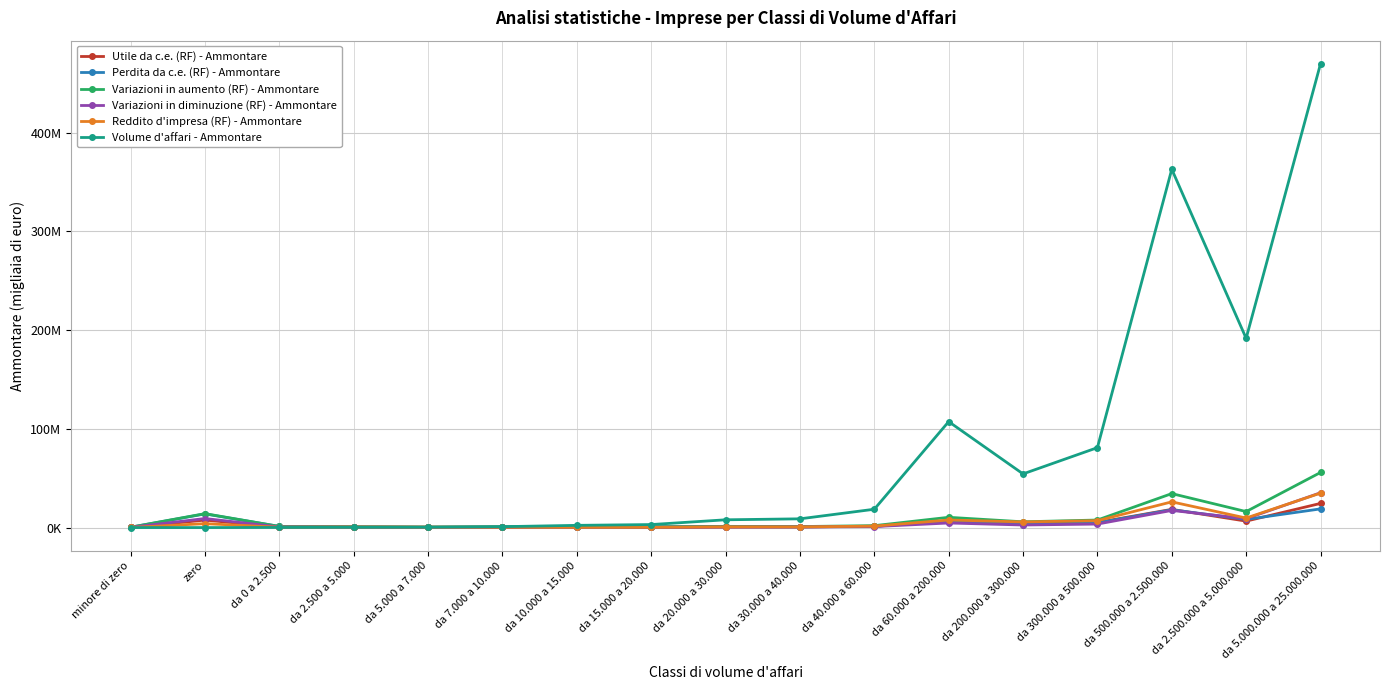

What are all the series names shown in the legend?

Utile da c.e. (RF) - Ammontare, Perdita da c.e. (RF) - Ammontare, Variazioni in aumento (RF) - Ammontare, Variazioni in diminuzione (RF) - Ammontare, Reddito d'impresa (RF) - Ammontare, Volume d'affari - Ammontare